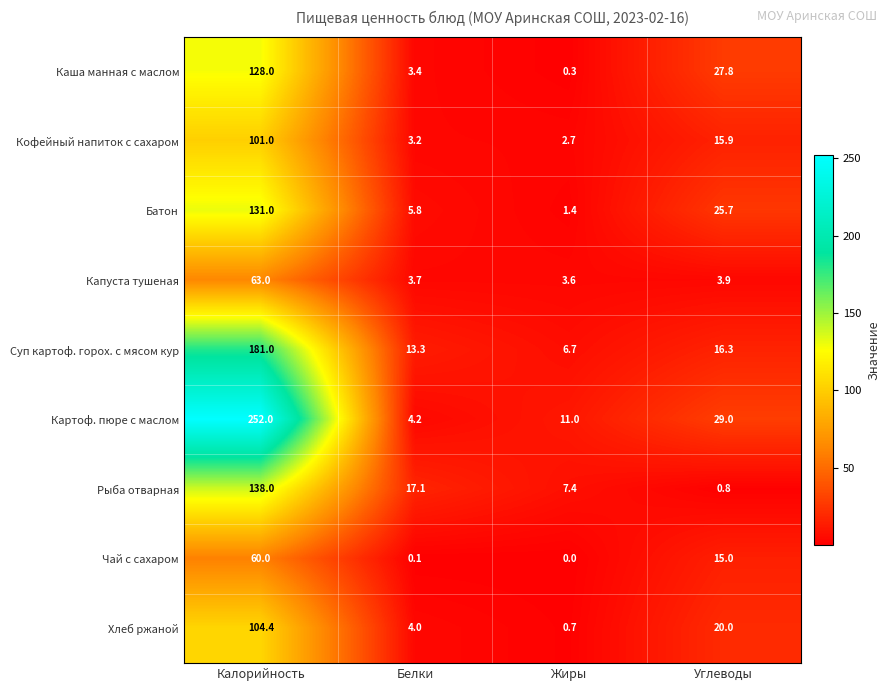

What is the difference between the highest and lowest values at Белки?

17.0